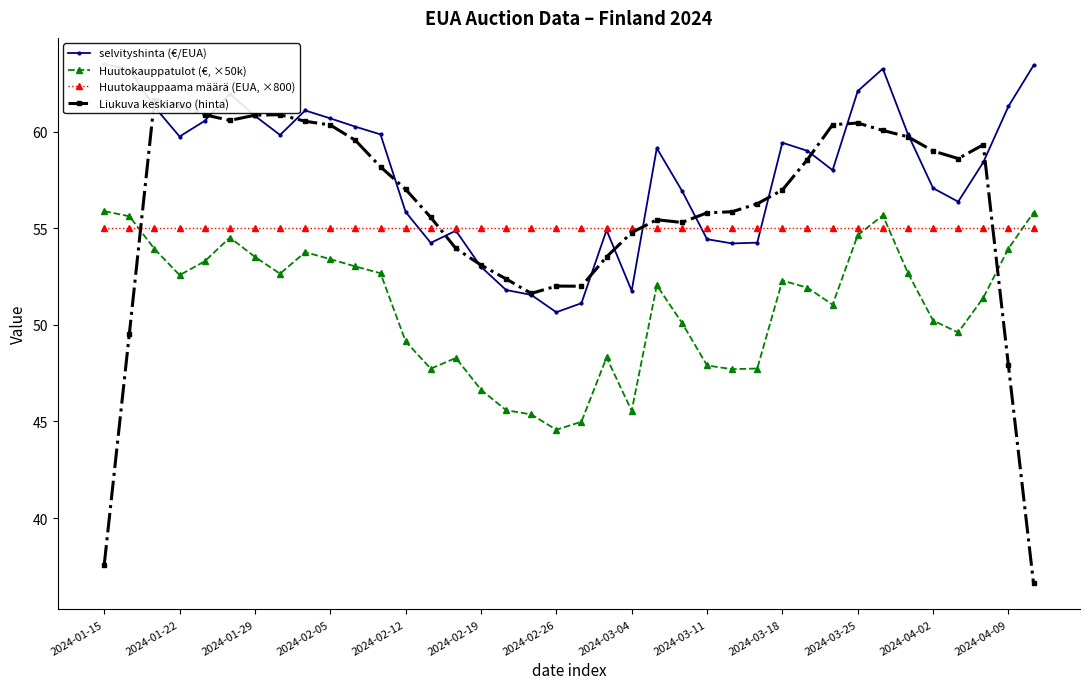

Which series has the largest total across all categories?

selvityshinta (€/EUA)